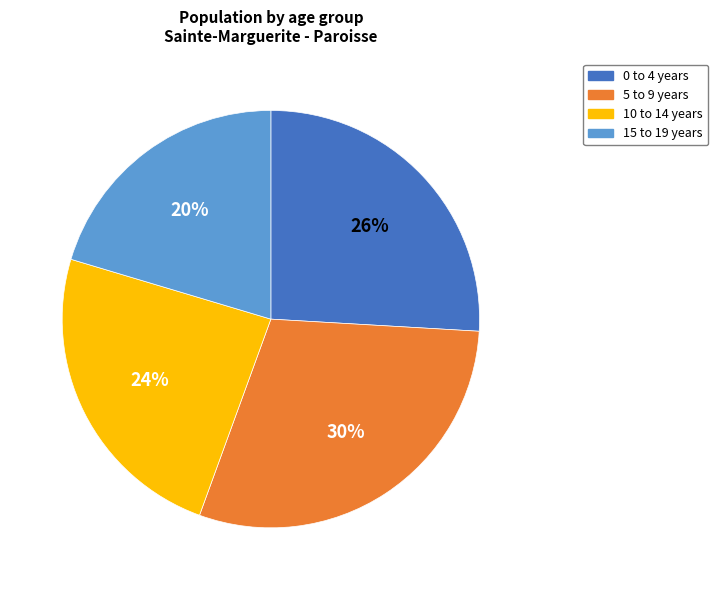

To the nearest percent, what is the average slice percentage?

25%